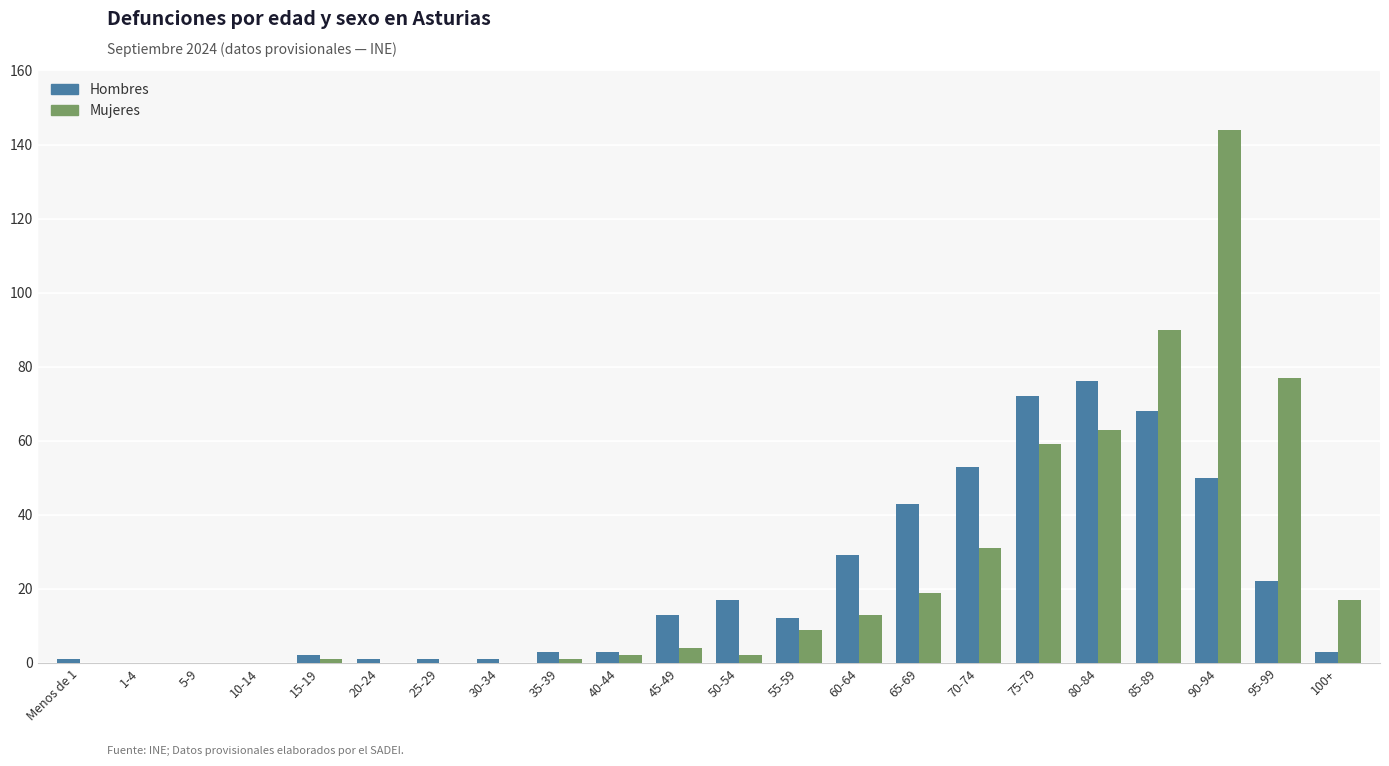

Which series has the largest total across all categories?

Mujeres